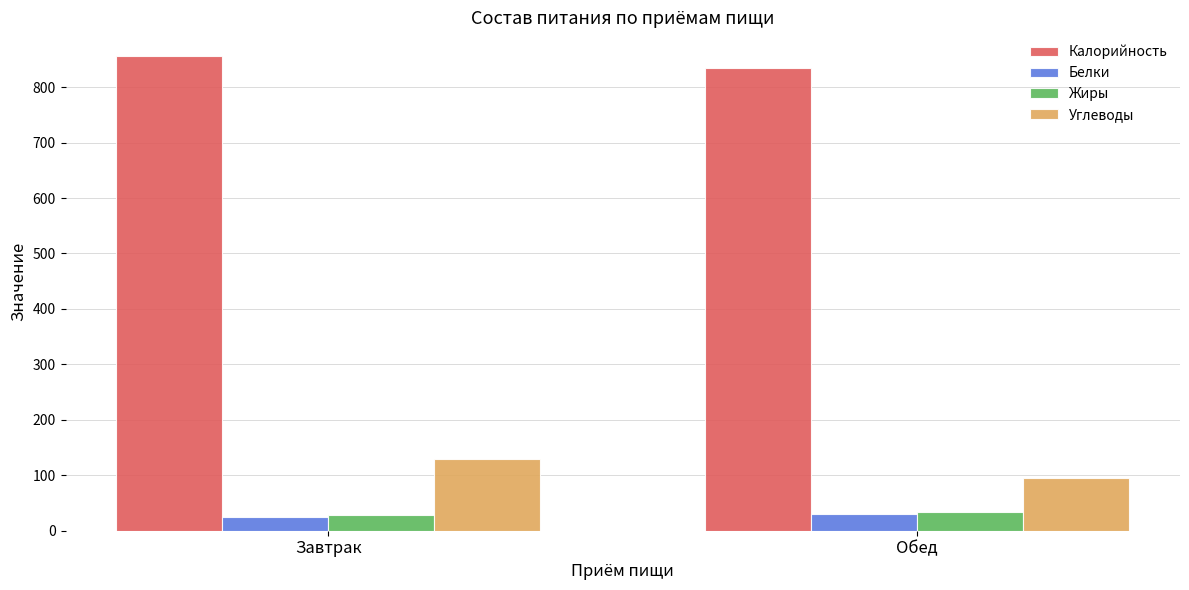

List the labels in order of Калорийность value, largest first.

Завтрак, Обед